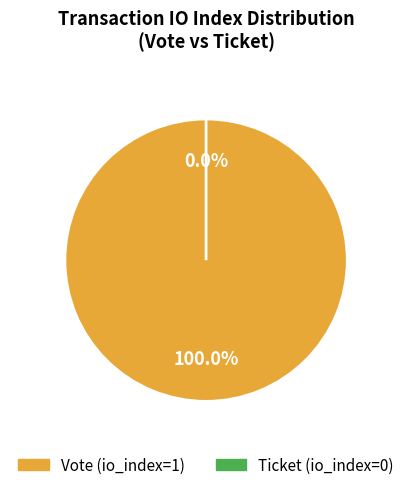

Which slice is the largest?

Vote